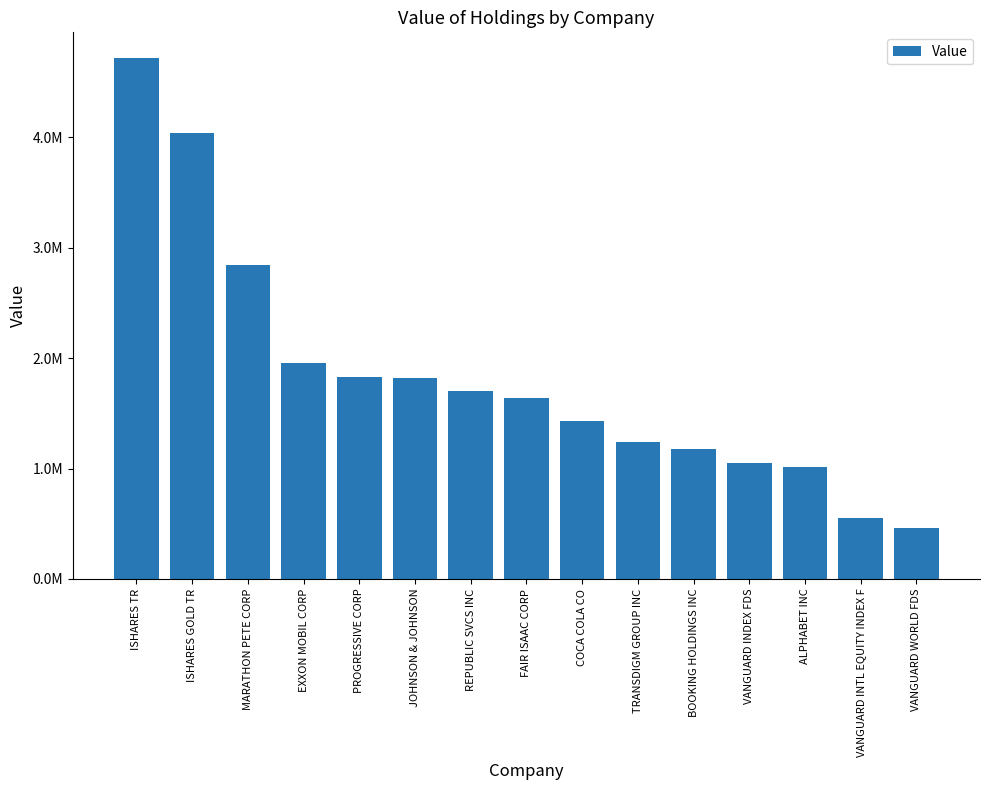

True or false: the data shows 1046675 at VANGUARD INDEX FDS.

True